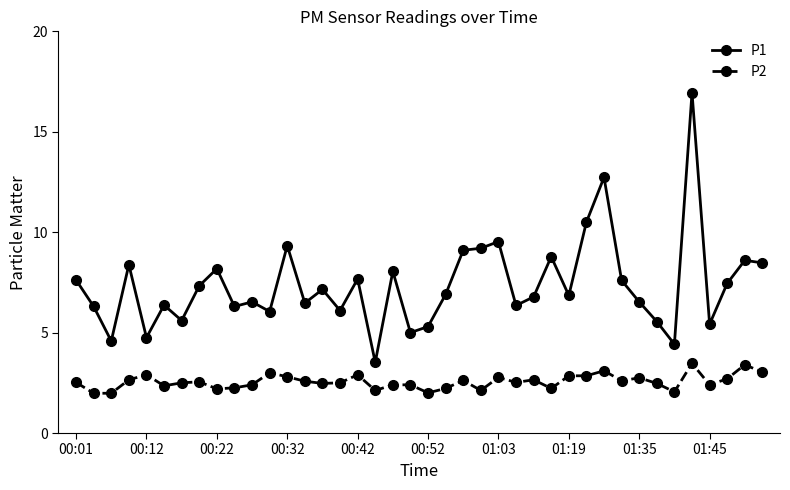

At how many categories does at least one series exceed 14?

1